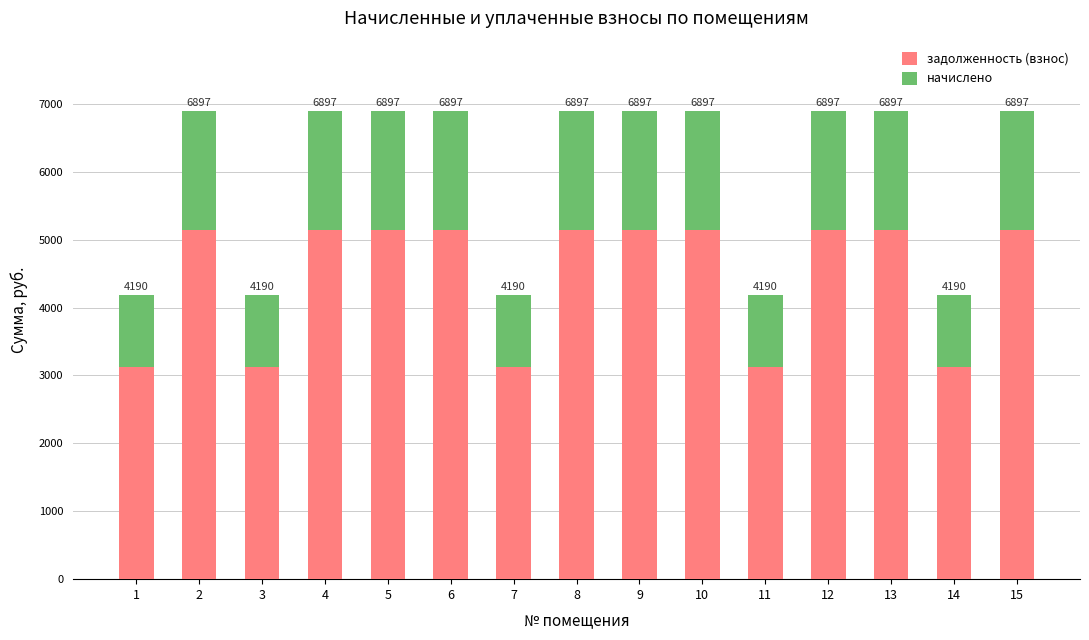

At which category is the sum across all series the highest?

2